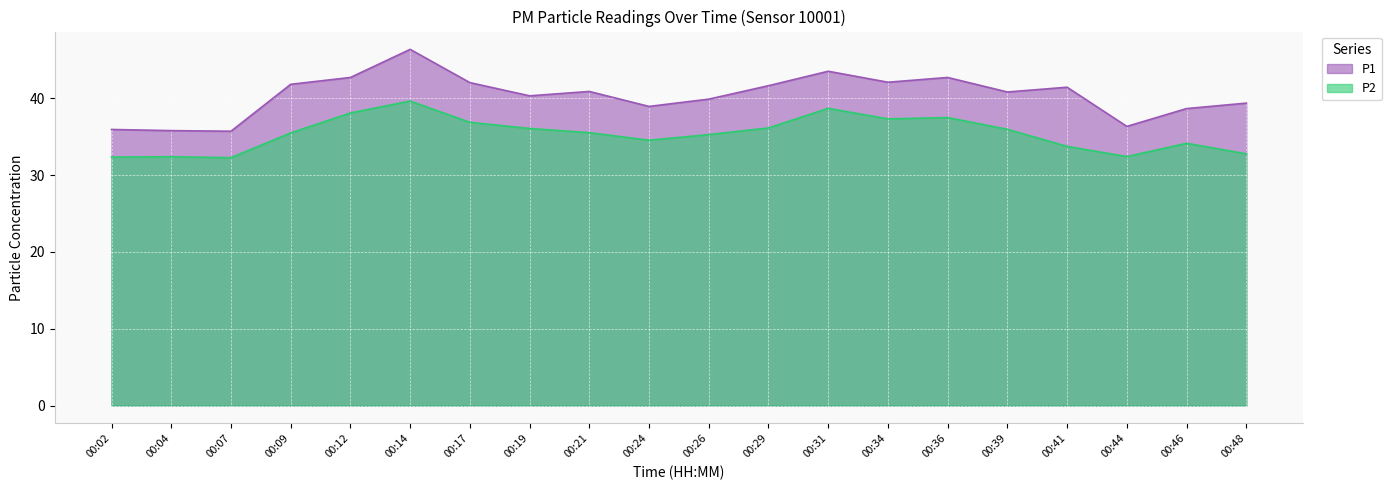

Reading right to left, extract all data points from this chart.

P1: 39.4	38.7	36.4	41.5	40.8	42.7	42.1	43.5	41.6	39.9	39.0	40.9	40.3	42.0	46.4	42.7	41.8	35.7	35.8	36.0
P2: 32.8	34.1	32.4	33.8	36.0	37.5	37.3	38.7	36.1	35.3	34.5	35.5	36.1	36.9	39.6	38.1	35.5	32.3	32.4	32.4